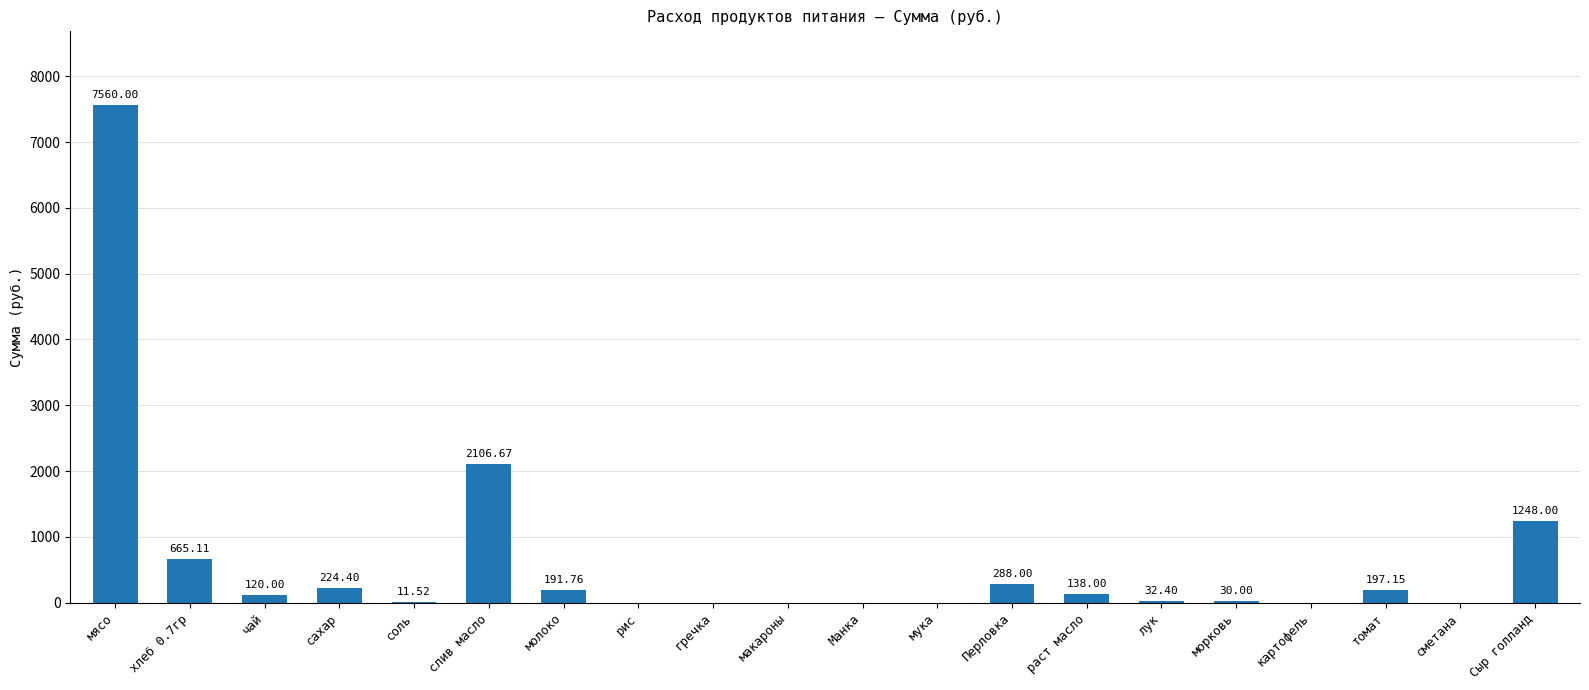

At which category does the chart reach its peak across all series?

мясо